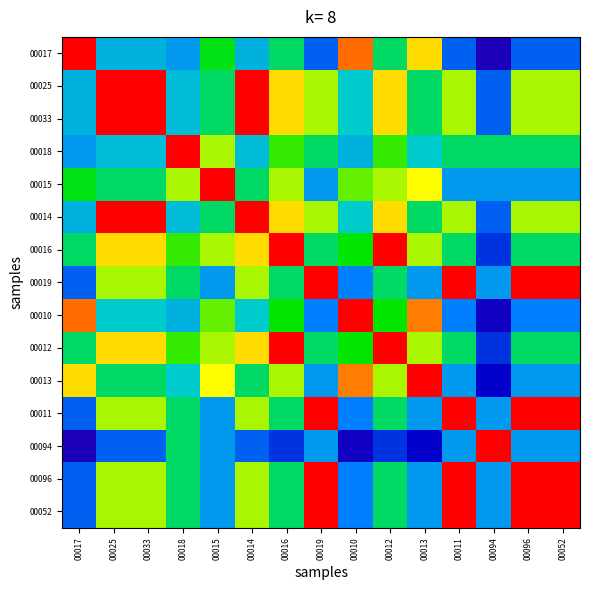

Count the number of categories in the chart.

15